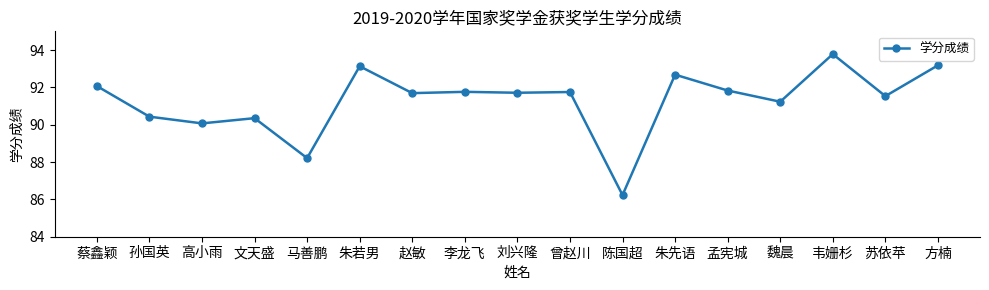

Approximately how many times larger is the value at 文天盛 compared to 魏晨?

1.0